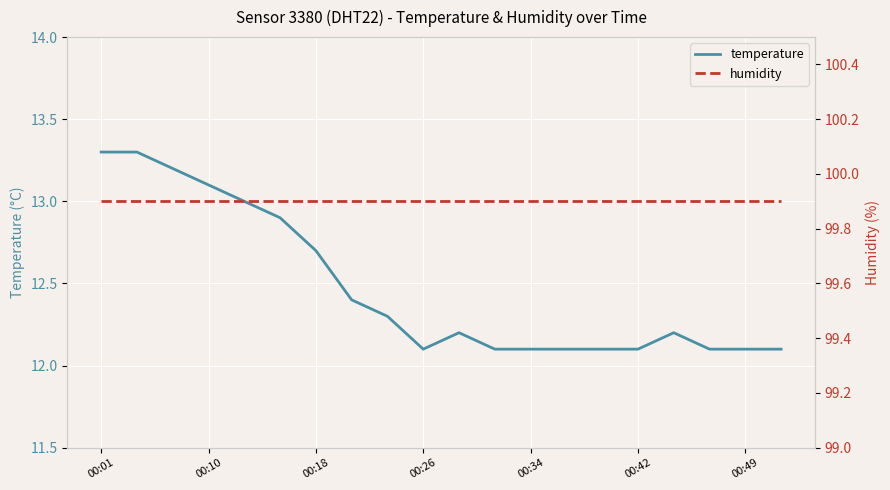

List the series in order of their peak value, highest first.

humidity, temperature